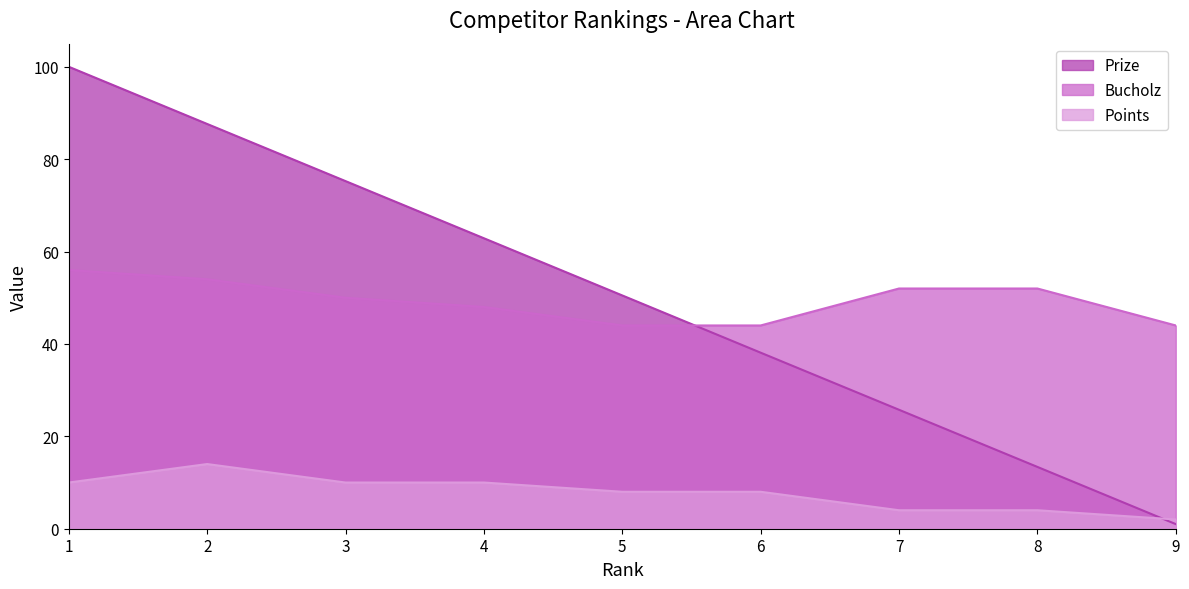

True or false: Points has more than 1 interior local peaks.

False